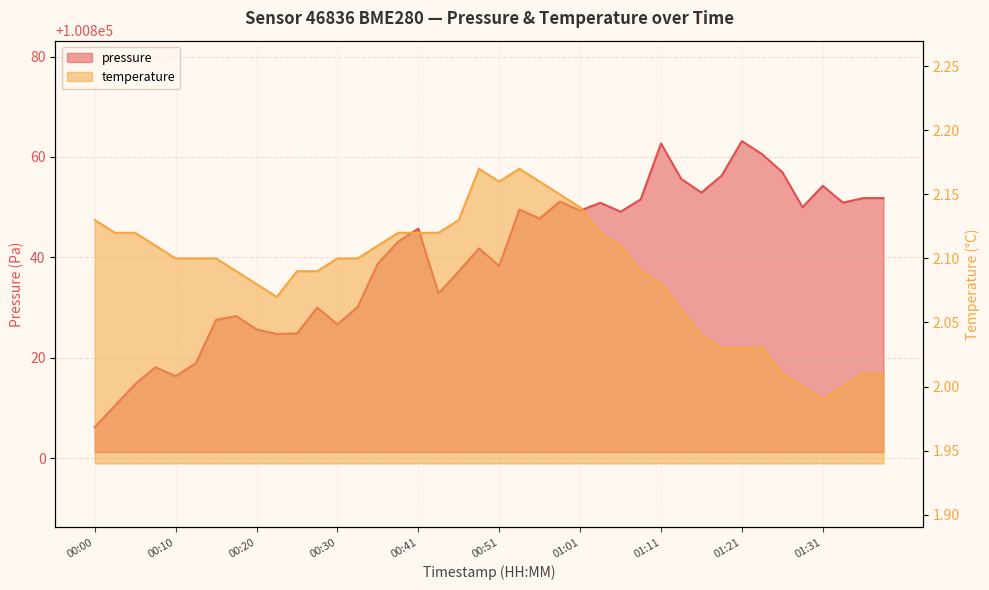

True or false: temperature has a value of 2.1 at 01:06.

True